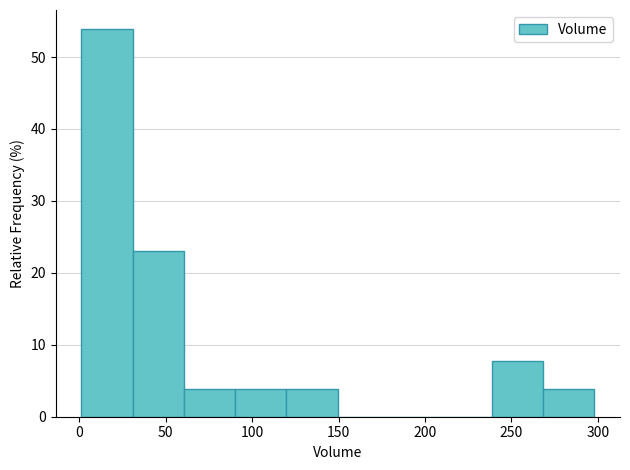

Which range on the x-axis has the tallest bar?

0 to 30